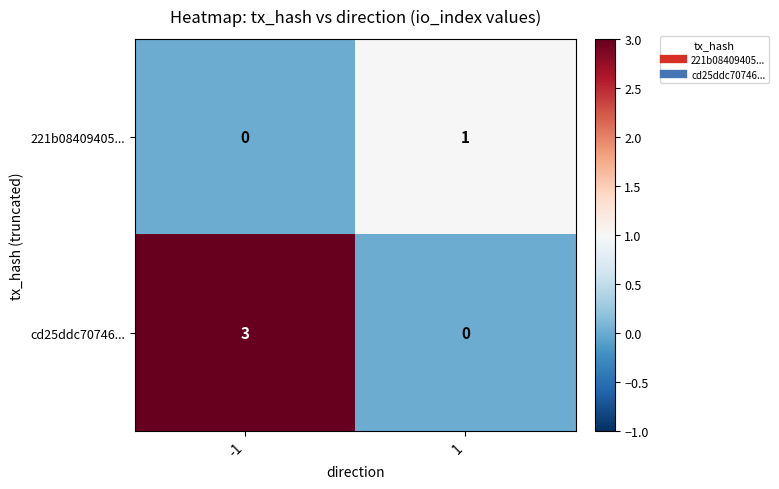

What is the sum of all cd25ddc70746... values?

3